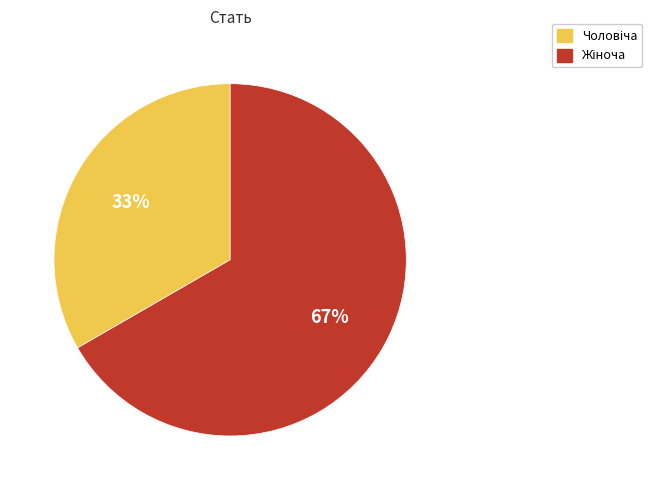

To the nearest percent, what is the average slice percentage?

50%